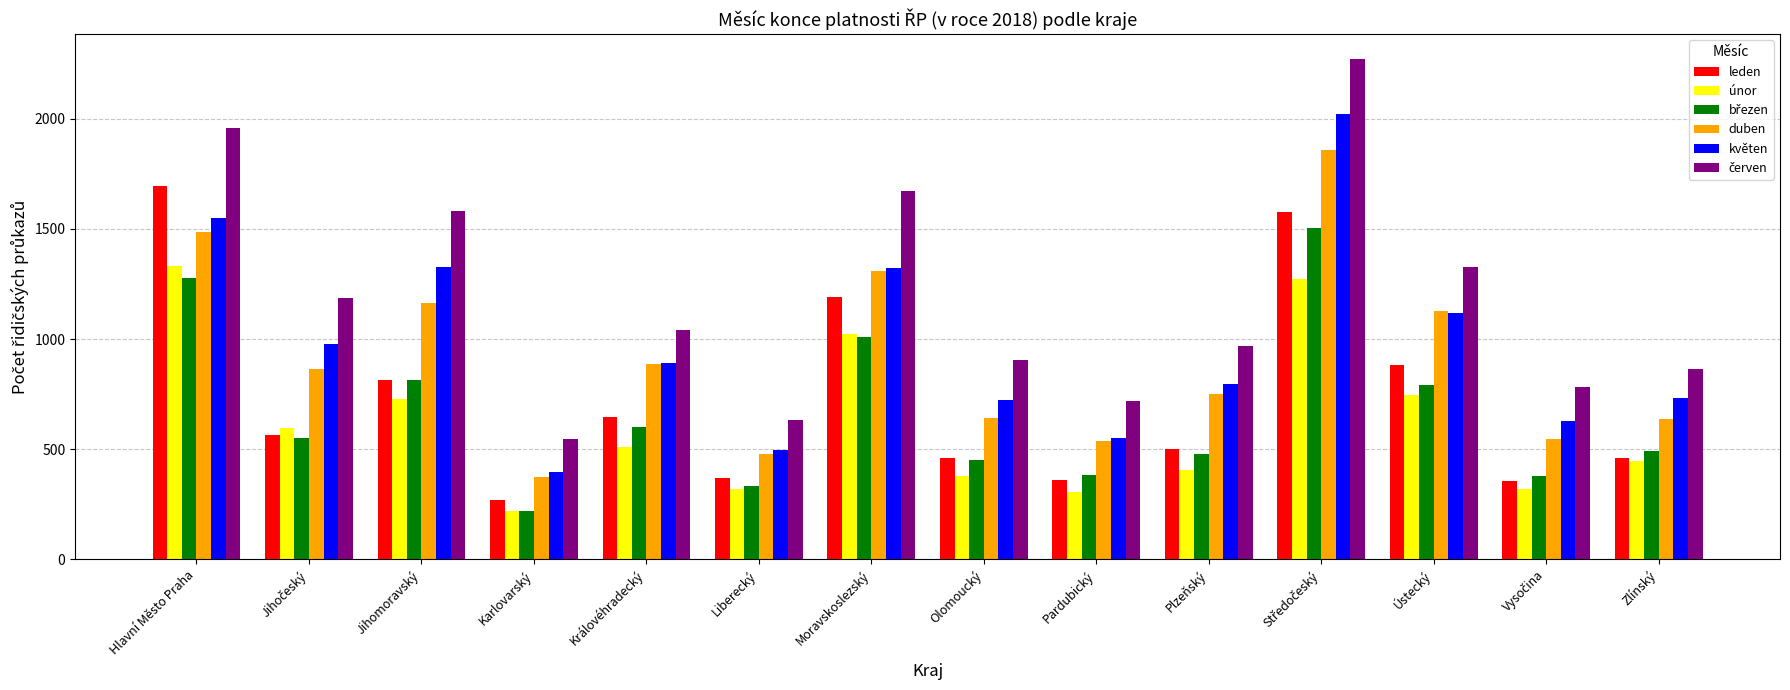

What is the spread (max minus min) of values at Zlínský?

418